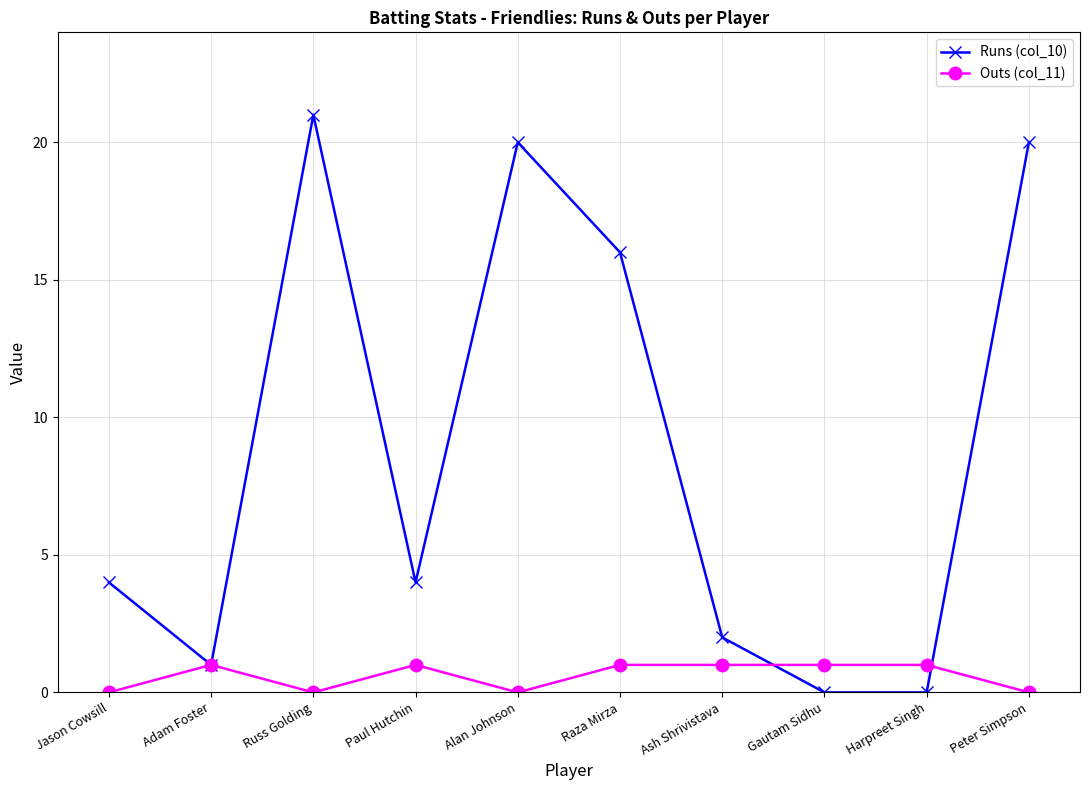

After their last crossing, which series has the higher values: Outs (col_11) or Runs (col_10)?

Runs (col_10)